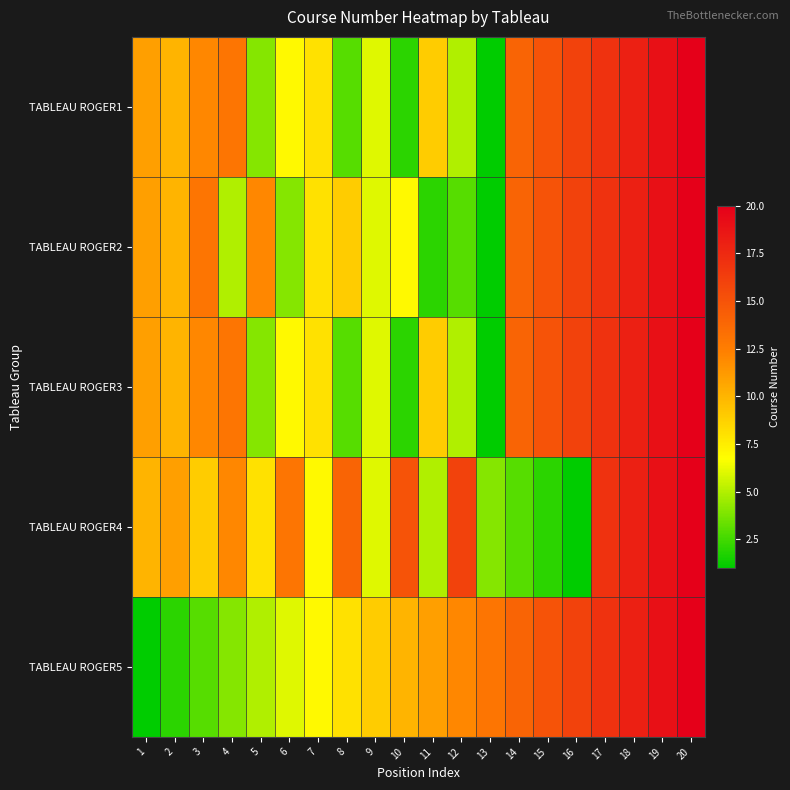

How many series are shown in this chart?

5